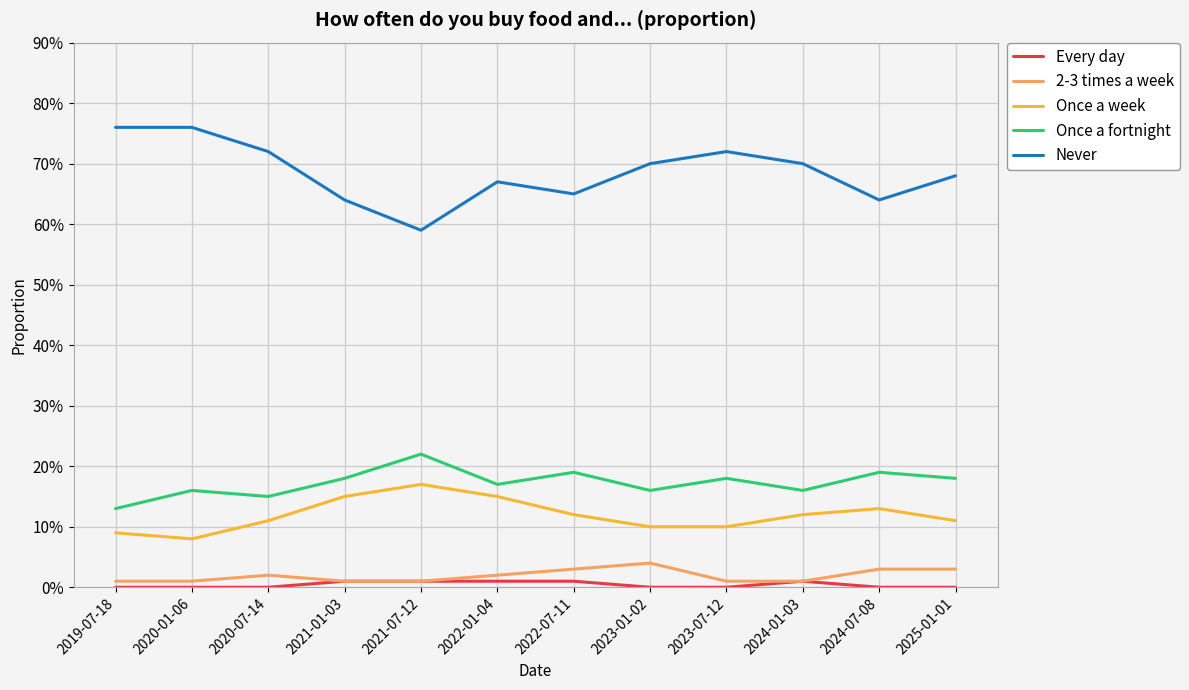

Which has a higher value, 2021-07-12 or 2024-01-03?

2021-07-12